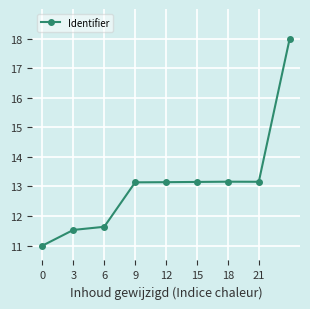

What is the value of the 5th point from the left?

13.1